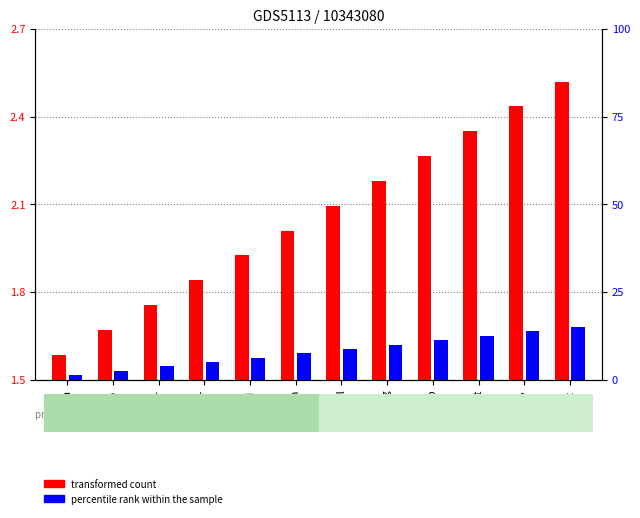

What is the sum of the transformed count values at Dez and Okt?

1.9